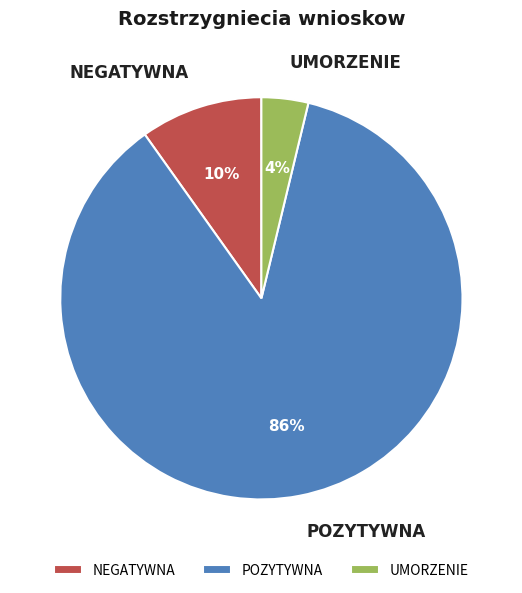

Is it true that UMORZENIE is 12% of the pie?

False